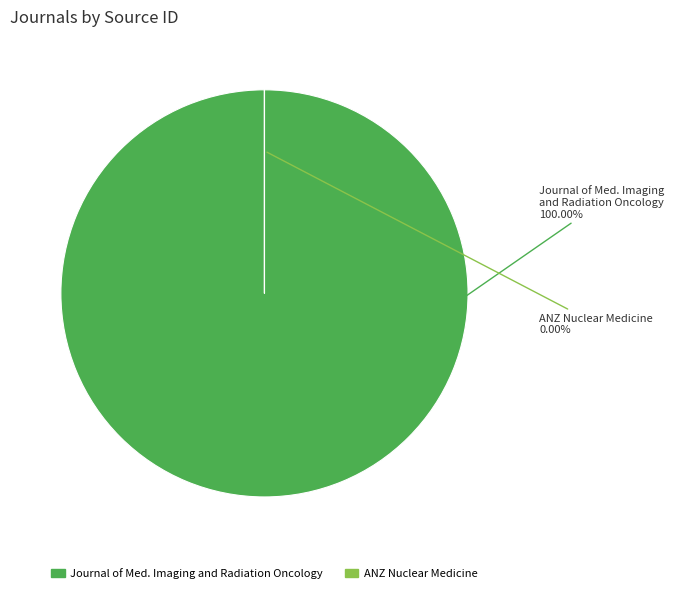

Rank the categories by value from highest to lowest.

Journal of Medical Imaging and Radiation Oncology, ANZ Nuclear Medicine